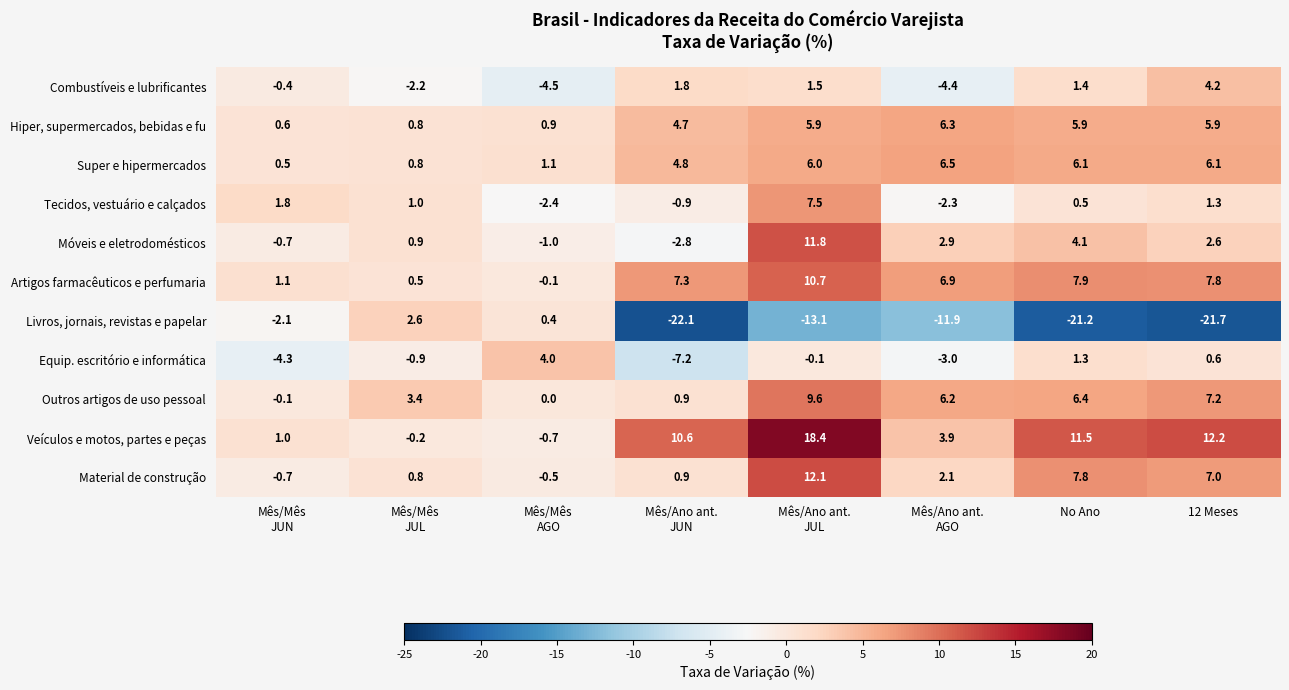

Rank the series at 12 Meses from lowest to highest value.

Livros, jornais, revistas e papelar, Equip. escritório e informática, Tecidos, vestuário e calçados, Móveis e eletrodomésticos, Combustíveis e lubrificantes, Hiper, supermercados, bebidas e fu, Super e hipermercados, Material de construção, Outros artigos de uso pessoal, Artigos farmacêuticos e perfumaria, Veículos e motos, partes e peças